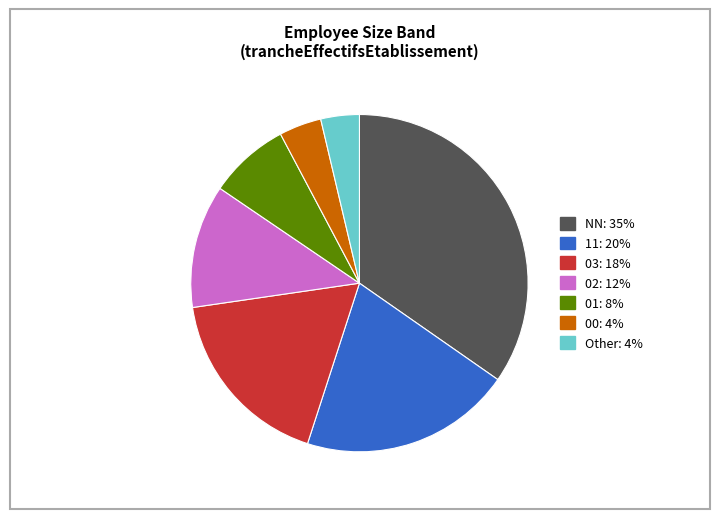

Which category has the biggest portion of the pie?

NN